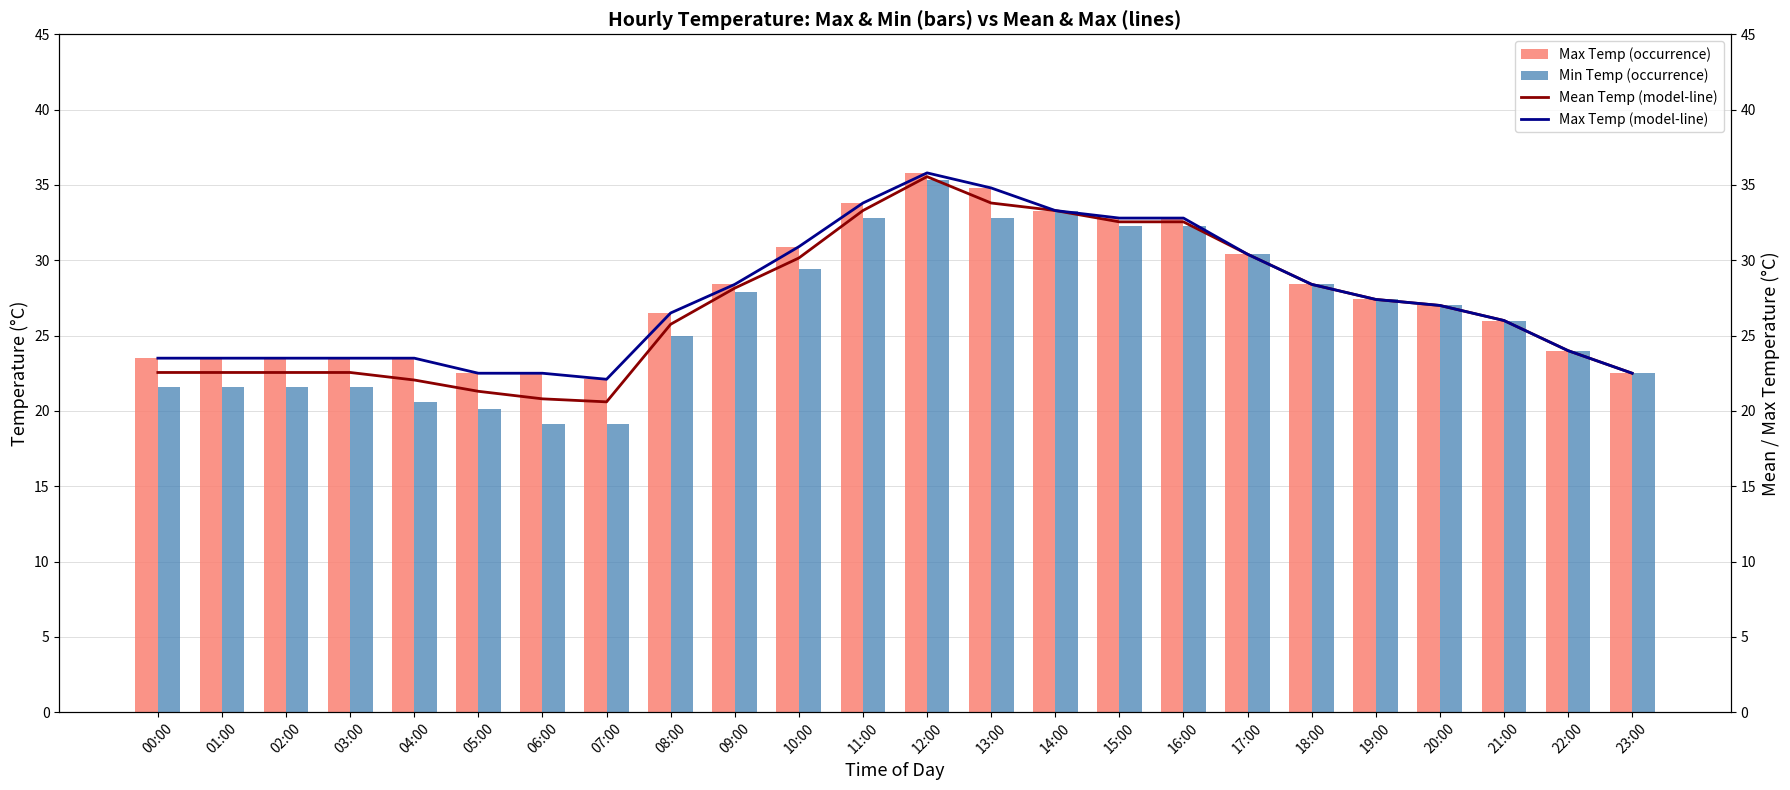

The Mean Temp (model-line) series shows 30.1 at 10:00. True or false?

True